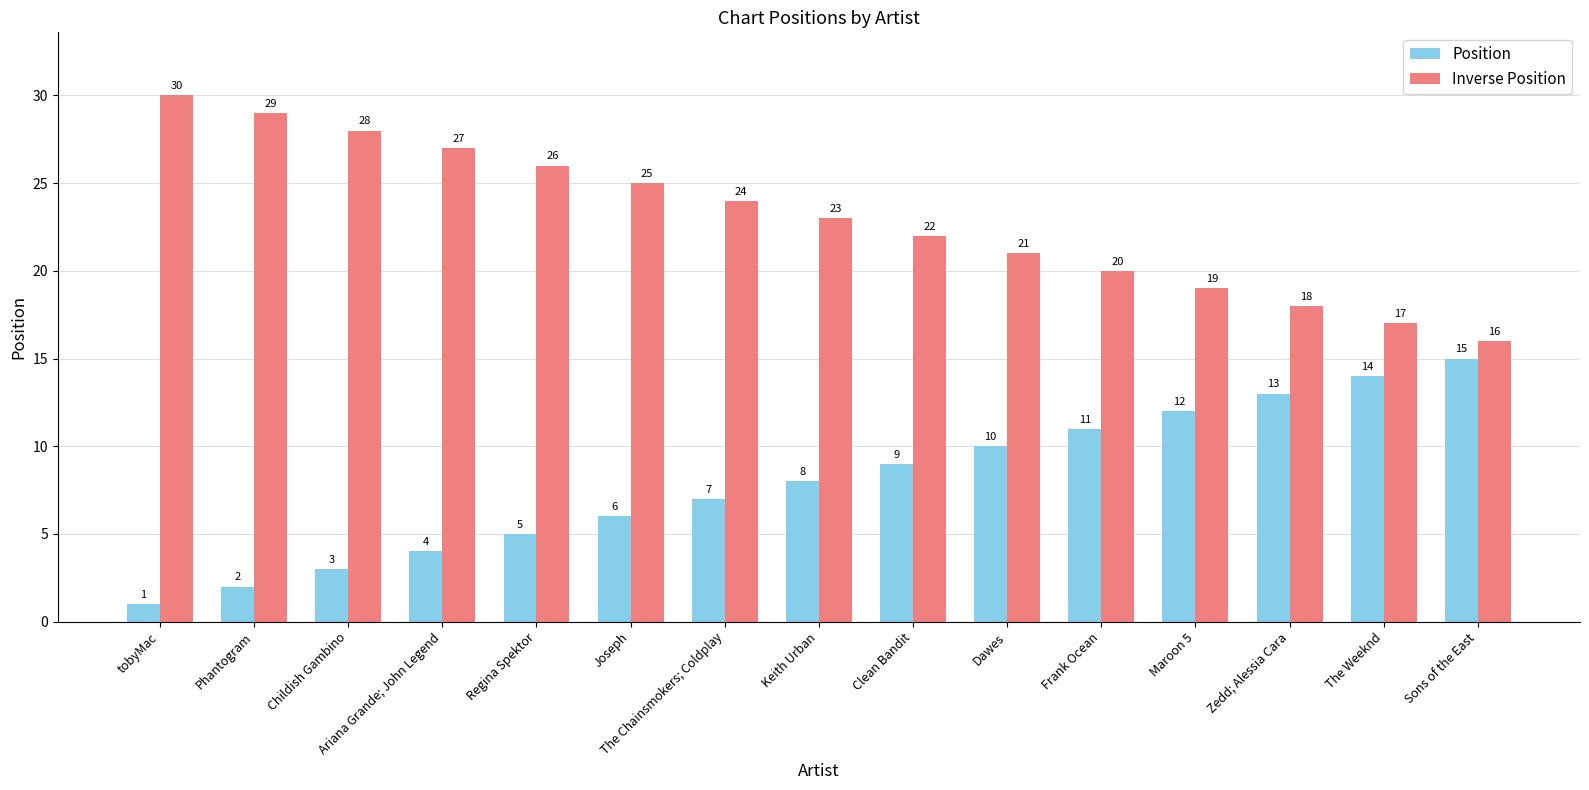

How many data points in Position are less than 8?

7